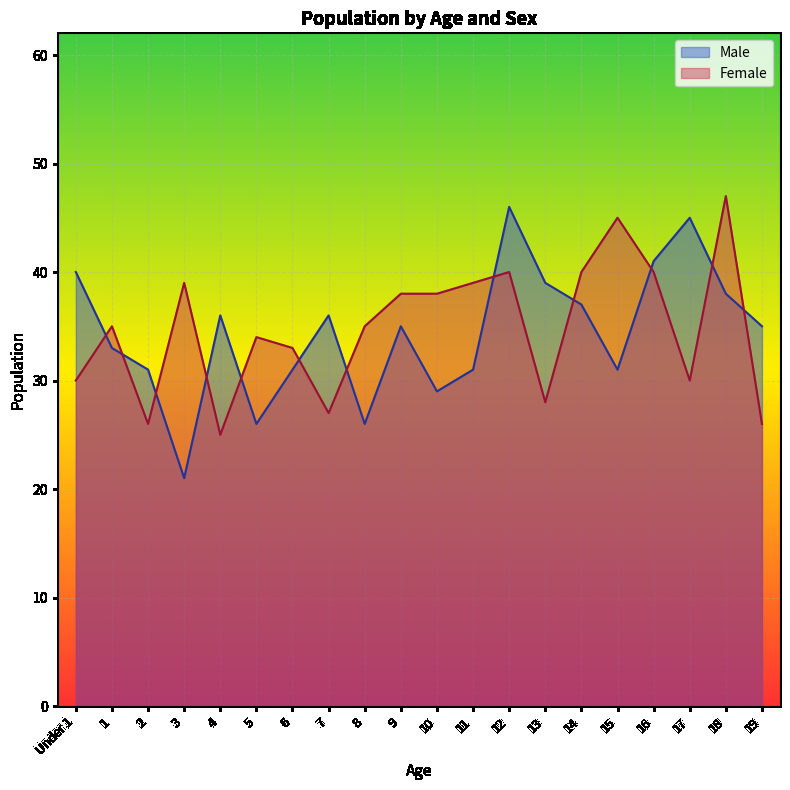

Reading left to right, list all the values displayed in this chart.

Male: Under 1=40	1=33	2=31	3=21	4=36	5=26	6=31	7=36	8=26	9=35	10=29	11=31	12=46	13=39	14=37	15=31	16=41	17=45	18=38	19=35
Female: Under 1=30	1=35	2=26	3=39	4=25	5=34	6=33	7=27	8=35	9=38	10=38	11=39	12=40	13=28	14=40	15=45	16=40	17=30	18=47	19=26